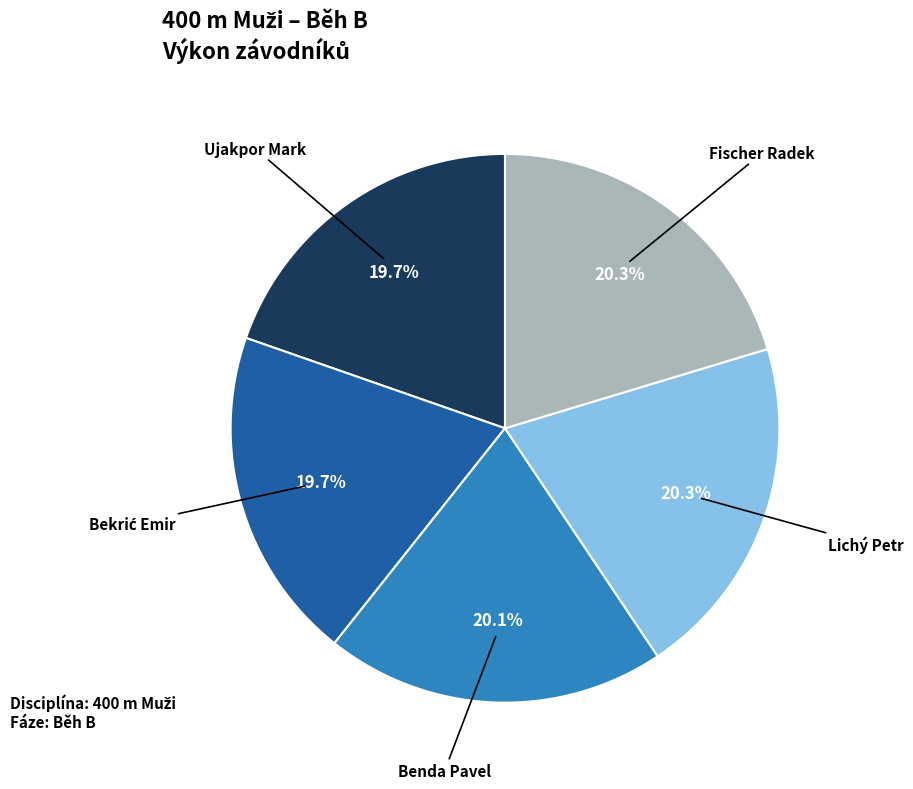

What percentage is the Ujakpor Mark slice, to the nearest percent?

20%